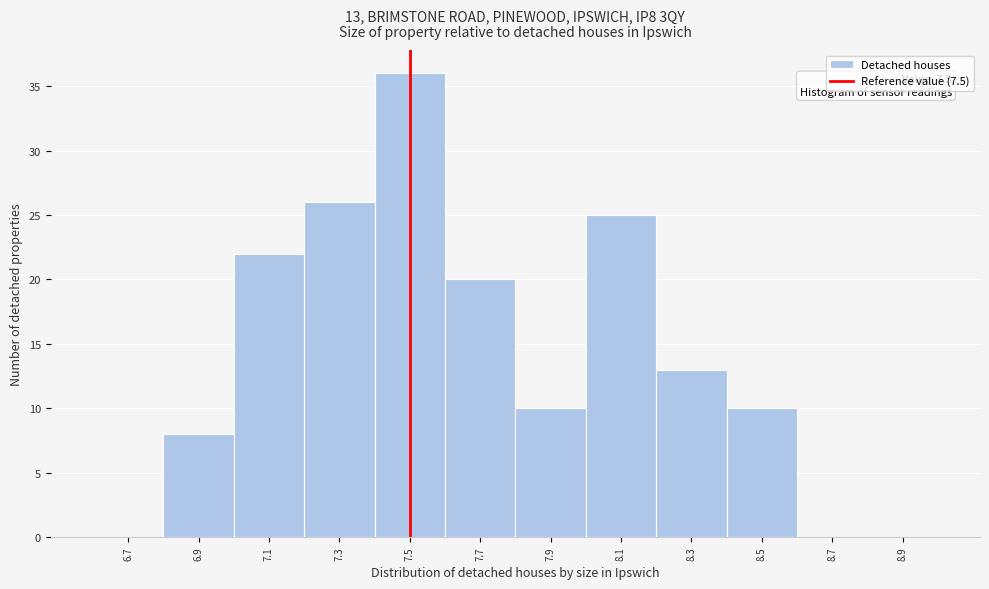

Which range on the x-axis has the tallest bar?

7.4 to 7.6